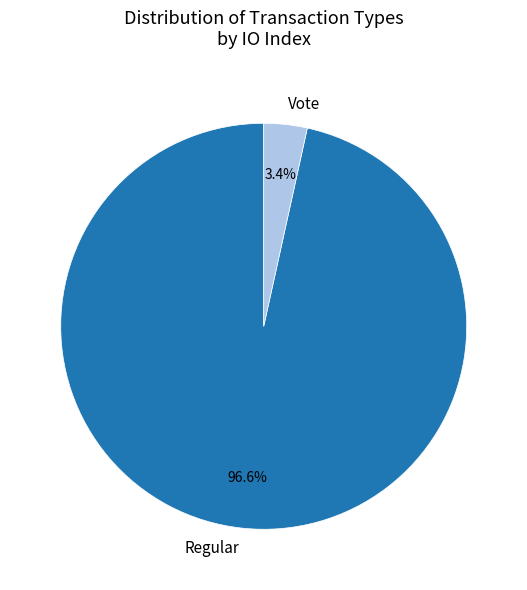

Which slice is the smallest?

Vote